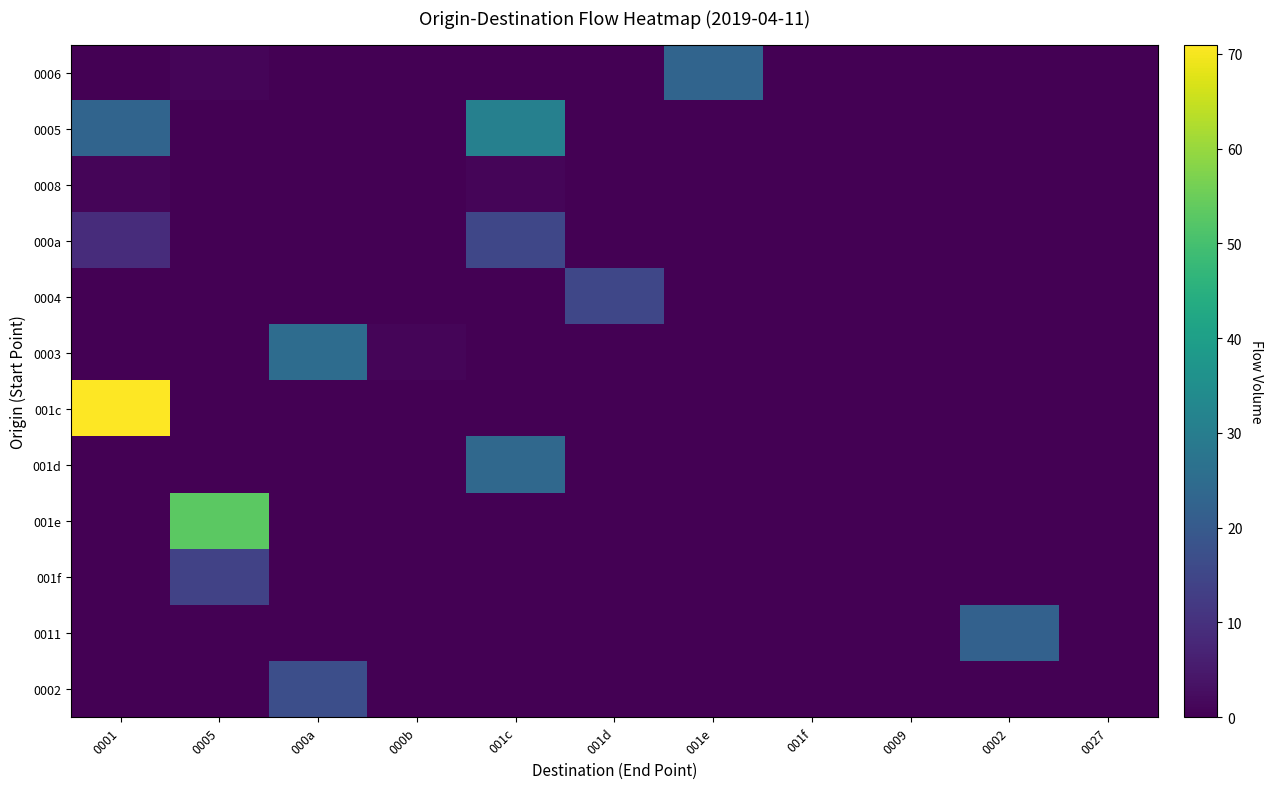

Which series changed the most between 0005 and 000b?

001e